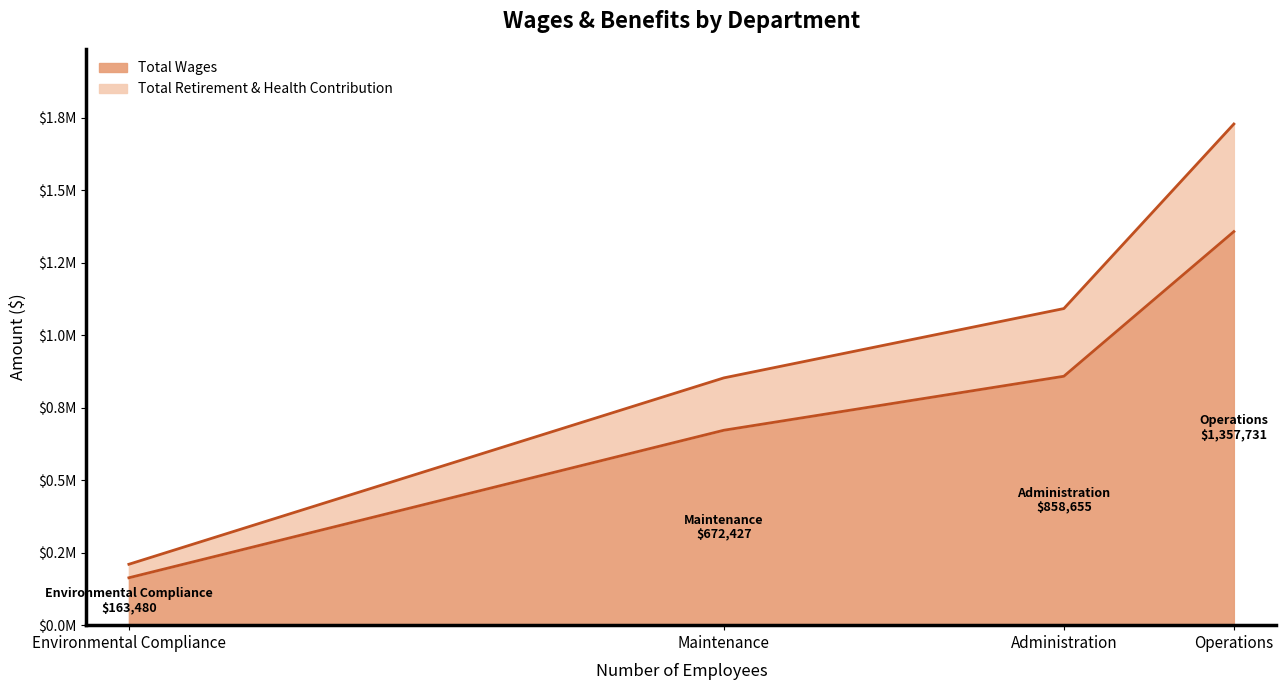

Does the chart have visible grid lines?

No